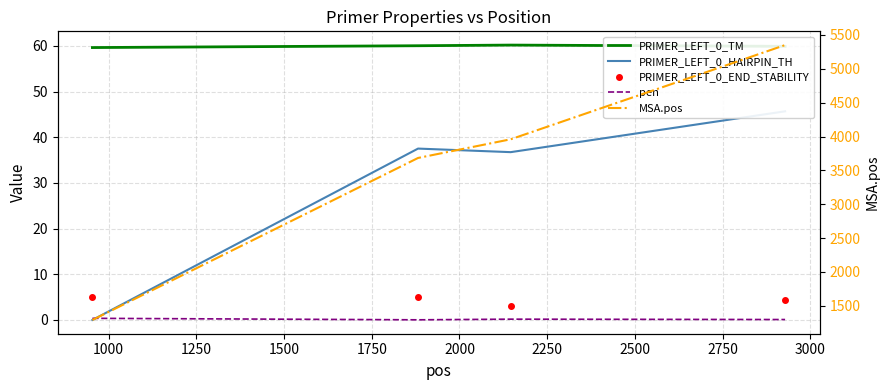

True or false: PRIMER_LEFT_0_HAIRPIN_TH and PRIMER_LEFT_0_TM cross at least once.

False